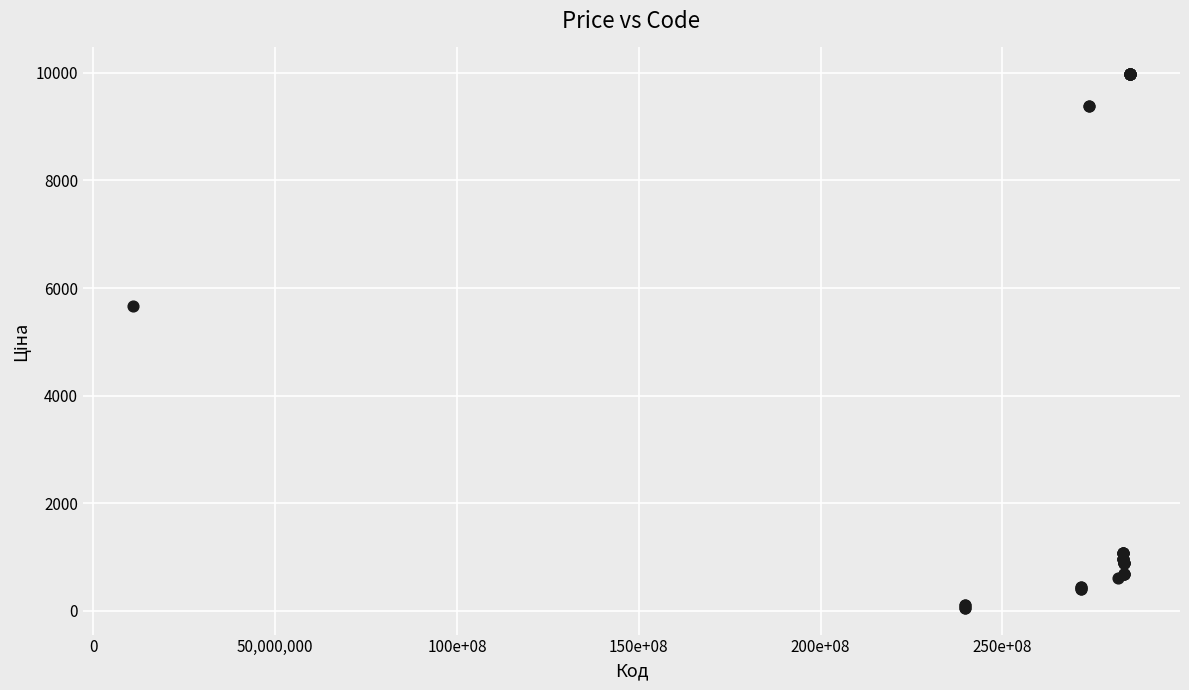

What Y value in the scatter plot is closest to 5016?

5673.8